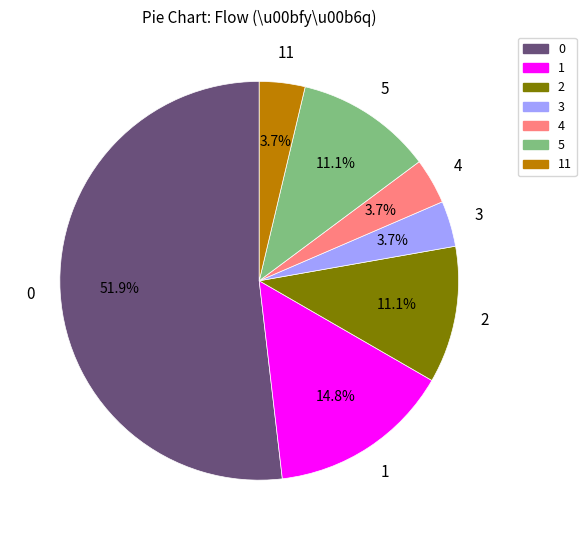

Approximately how many times larger is the value at 1 compared to 3?

4.0